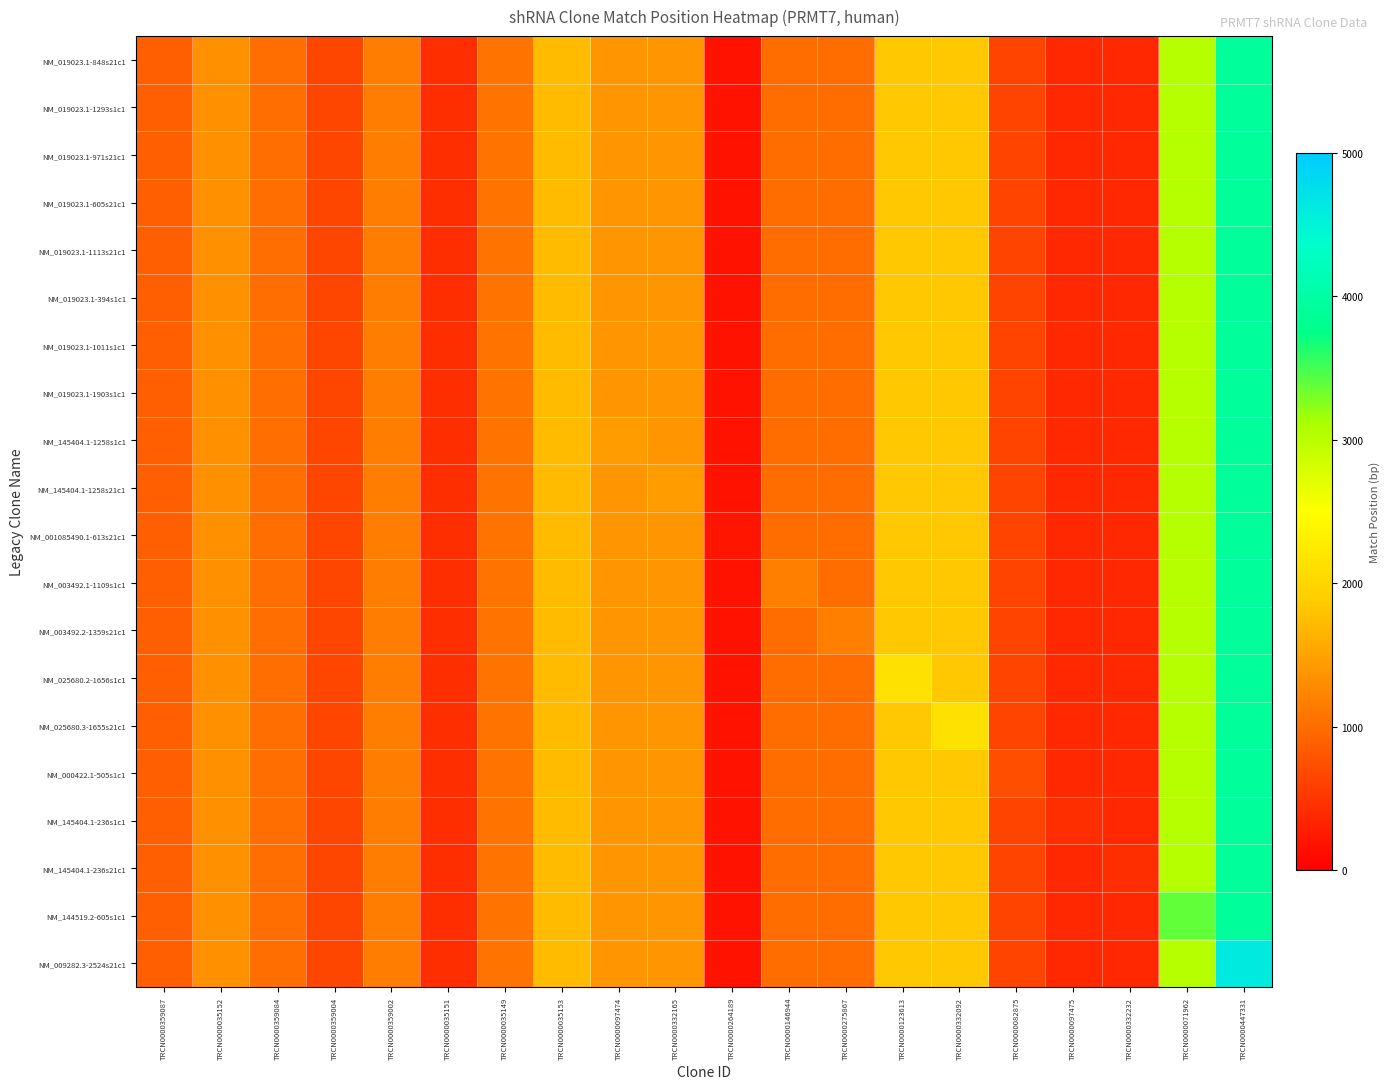

Reading left to right, list all the values displayed in this chart.

NM_019023.1-848s21c1: TRCN0000359087=897.0	TRCN0000035152=1342.0	TRCN0000359084=1020.0	TRCN0000359004=654.0	TRCN0000359002=1162.0	TRCN0000035151=443.0	TRCN0000035149=1060.0	TRCN0000035153=1730.0	TRCN0000097474=1380.3	TRCN0000332165=1380.3	TRCN0000264189=183.6	TRCN0000146944=997.9	TRCN0000275867=997.9	TRCN0000123613=1837.0	TRCN0000332092=1837.0	TRCN0000082875=633.8	TRCN0000097475=387.9	TRCN0000332232=387.9	TRCN0000071962=3044.7	TRCN0000447331=3921.9
NM_019023.1-1293s1c1: TRCN0000359087=897.0	TRCN0000035152=1342.0	TRCN0000359084=1020.0	TRCN0000359004=654.0	TRCN0000359002=1162.0	TRCN0000035151=443.0	TRCN0000035149=1060.0	TRCN0000035153=1730.0	TRCN0000097474=1380.3	TRCN0000332165=1380.3	TRCN0000264189=183.6	TRCN0000146944=997.9	TRCN0000275867=997.9	TRCN0000123613=1837.0	TRCN0000332092=1837.0	TRCN0000082875=633.8	TRCN0000097475=387.9	TRCN0000332232=387.9	TRCN0000071962=3044.7	TRCN0000447331=3921.9
NM_019023.1-971s21c1: TRCN0000359087=897.0	TRCN0000035152=1342.0	TRCN0000359084=1020.0	TRCN0000359004=654.0	TRCN0000359002=1162.0	TRCN0000035151=443.0	TRCN0000035149=1060.0	TRCN0000035153=1730.0	TRCN0000097474=1380.3	TRCN0000332165=1380.3	TRCN0000264189=183.6	TRCN0000146944=997.9	TRCN0000275867=997.9	TRCN0000123613=1837.0	TRCN0000332092=1837.0	TRCN0000082875=633.8	TRCN0000097475=387.9	TRCN0000332232=387.9	TRCN0000071962=3044.7	TRCN0000447331=3921.9
NM_019023.1-605s21c1: TRCN0000359087=897.0	TRCN0000035152=1342.0	TRCN0000359084=1020.0	TRCN0000359004=654.0	TRCN0000359002=1162.0	TRCN0000035151=443.0	TRCN0000035149=1060.0	TRCN0000035153=1730.0	TRCN0000097474=1380.3	TRCN0000332165=1380.3	TRCN0000264189=183.6	TRCN0000146944=997.9	TRCN0000275867=997.9	TRCN0000123613=1837.0	TRCN0000332092=1837.0	TRCN0000082875=633.8	TRCN0000097475=387.9	TRCN0000332232=387.9	TRCN0000071962=3044.7	TRCN0000447331=3921.9
NM_019023.1-1113s21c1: TRCN0000359087=897.0	TRCN0000035152=1342.0	TRCN0000359084=1020.0	TRCN0000359004=654.0	TRCN0000359002=1162.0	TRCN0000035151=443.0	TRCN0000035149=1060.0	TRCN0000035153=1730.0	TRCN0000097474=1380.3	TRCN0000332165=1380.3	TRCN0000264189=183.6	TRCN0000146944=997.9	TRCN0000275867=997.9	TRCN0000123613=1837.0	TRCN0000332092=1837.0	TRCN0000082875=633.8	TRCN0000097475=387.9	TRCN0000332232=387.9	TRCN0000071962=3044.7	TRCN0000447331=3921.9
NM_019023.1-394s1c1: TRCN0000359087=897.0	TRCN0000035152=1342.0	TRCN0000359084=1020.0	TRCN0000359004=654.0	TRCN0000359002=1162.0	TRCN0000035151=443.0	TRCN0000035149=1060.0	TRCN0000035153=1730.0	TRCN0000097474=1380.3	TRCN0000332165=1380.3	TRCN0000264189=183.6	TRCN0000146944=997.9	TRCN0000275867=997.9	TRCN0000123613=1837.0	TRCN0000332092=1837.0	TRCN0000082875=633.8	TRCN0000097475=387.9	TRCN0000332232=387.9	TRCN0000071962=3044.7	TRCN0000447331=3921.9
NM_019023.1-1011s1c1: TRCN0000359087=897.0	TRCN0000035152=1342.0	TRCN0000359084=1020.0	TRCN0000359004=654.0	TRCN0000359002=1162.0	TRCN0000035151=443.0	TRCN0000035149=1060.0	TRCN0000035153=1730.0	TRCN0000097474=1380.3	TRCN0000332165=1380.3	TRCN0000264189=183.6	TRCN0000146944=997.9	TRCN0000275867=997.9	TRCN0000123613=1837.0	TRCN0000332092=1837.0	TRCN0000082875=633.8	TRCN0000097475=387.9	TRCN0000332232=387.9	TRCN0000071962=3044.7	TRCN0000447331=3921.9
NM_019023.1-1903s1c1: TRCN0000359087=897.0	TRCN0000035152=1342.0	TRCN0000359084=1020.0	TRCN0000359004=654.0	TRCN0000359002=1162.0	TRCN0000035151=443.0	TRCN0000035149=1060.0	TRCN0000035153=1730.0	TRCN0000097474=1380.3	TRCN0000332165=1380.3	TRCN0000264189=183.6	TRCN0000146944=997.9	TRCN0000275867=997.9	TRCN0000123613=1837.0	TRCN0000332092=1837.0	TRCN0000082875=633.8	TRCN0000097475=387.9	TRCN0000332232=387.9	TRCN0000071962=3044.7	TRCN0000447331=3921.9
NM_145404.1-1258s1c1: TRCN0000359087=897.0	TRCN0000035152=1342.0	TRCN0000359084=1020.0	TRCN0000359004=654.0	TRCN0000359002=1162.0	TRCN0000035151=443.0	TRCN0000035149=1060.0	TRCN0000035153=1730.0	TRCN0000097474=1453.0	TRCN0000332165=1380.3	TRCN0000264189=183.6	TRCN0000146944=997.9	TRCN0000275867=997.9	TRCN0000123613=1837.0	TRCN0000332092=1837.0	TRCN0000082875=633.8	TRCN0000097475=387.9	TRCN0000332232=387.9	TRCN0000071962=3044.7	TRCN0000447331=3921.9
NM_145404.1-1258s21c1: TRCN0000359087=897.0	TRCN0000035152=1342.0	TRCN0000359084=1020.0	TRCN0000359004=654.0	TRCN0000359002=1162.0	TRCN0000035151=443.0	TRCN0000035149=1060.0	TRCN0000035153=1730.0	TRCN0000097474=1380.3	TRCN0000332165=1453.0	TRCN0000264189=183.6	TRCN0000146944=997.9	TRCN0000275867=997.9	TRCN0000123613=1837.0	TRCN0000332092=1837.0	TRCN0000082875=633.8	TRCN0000097475=387.9	TRCN0000332232=387.9	TRCN0000071962=3044.7	TRCN0000447331=3921.9
NM_001085490.1-613s21c1: TRCN0000359087=897.0	TRCN0000035152=1342.0	TRCN0000359084=1020.0	TRCN0000359004=654.0	TRCN0000359002=1162.0	TRCN0000035151=443.0	TRCN0000035149=1060.0	TRCN0000035153=1730.0	TRCN0000097474=1380.3	TRCN0000332165=1380.3	TRCN0000264189=204.0	TRCN0000146944=997.9	TRCN0000275867=997.9	TRCN0000123613=1837.0	TRCN0000332092=1837.0	TRCN0000082875=633.8	TRCN0000097475=387.9	TRCN0000332232=387.9	TRCN0000071962=3044.7	TRCN0000447331=3921.9
NM_003492.1-1109s1c1: TRCN0000359087=897.0	TRCN0000035152=1342.0	TRCN0000359084=1020.0	TRCN0000359004=654.0	TRCN0000359002=1162.0	TRCN0000035151=443.0	TRCN0000035149=1060.0	TRCN0000035153=1730.0	TRCN0000097474=1380.3	TRCN0000332165=1380.3	TRCN0000264189=183.6	TRCN0000146944=1174.0	TRCN0000275867=997.9	TRCN0000123613=1837.0	TRCN0000332092=1837.0	TRCN0000082875=633.8	TRCN0000097475=387.9	TRCN0000332232=387.9	TRCN0000071962=3044.7	TRCN0000447331=3921.9
NM_003492.2-1359s21c1: TRCN0000359087=897.0	TRCN0000035152=1342.0	TRCN0000359084=1020.0	TRCN0000359004=654.0	TRCN0000359002=1162.0	TRCN0000035151=443.0	TRCN0000035149=1060.0	TRCN0000035153=1730.0	TRCN0000097474=1380.3	TRCN0000332165=1380.3	TRCN0000264189=183.6	TRCN0000146944=997.9	TRCN0000275867=1174.0	TRCN0000123613=1837.0	TRCN0000332092=1837.0	TRCN0000082875=633.8	TRCN0000097475=387.9	TRCN0000332232=387.9	TRCN0000071962=3044.7	TRCN0000447331=3921.9
NM_025680.2-1656s1c1: TRCN0000359087=897.0	TRCN0000035152=1342.0	TRCN0000359084=1020.0	TRCN0000359004=654.0	TRCN0000359002=1162.0	TRCN0000035151=443.0	TRCN0000035149=1060.0	TRCN0000035153=1730.0	TRCN0000097474=1380.3	TRCN0000332165=1380.3	TRCN0000264189=183.6	TRCN0000146944=997.9	TRCN0000275867=997.9	TRCN0000123613=2136.0	TRCN0000332092=1837.0	TRCN0000082875=633.8	TRCN0000097475=387.9	TRCN0000332232=387.9	TRCN0000071962=3044.7	TRCN0000447331=3921.9
NM_025680.3-1655s21c1: TRCN0000359087=897.0	TRCN0000035152=1342.0	TRCN0000359084=1020.0	TRCN0000359004=654.0	TRCN0000359002=1162.0	TRCN0000035151=443.0	TRCN0000035149=1060.0	TRCN0000035153=1730.0	TRCN0000097474=1380.3	TRCN0000332165=1380.3	TRCN0000264189=183.6	TRCN0000146944=997.9	TRCN0000275867=997.9	TRCN0000123613=1837.0	TRCN0000332092=2136.0	TRCN0000082875=633.8	TRCN0000097475=387.9	TRCN0000332232=387.9	TRCN0000071962=3044.7	TRCN0000447331=3921.9
NM_000422.1-505s1c1: TRCN0000359087=897.0	TRCN0000035152=1342.0	TRCN0000359084=1020.0	TRCN0000359004=654.0	TRCN0000359002=1162.0	TRCN0000035151=443.0	TRCN0000035149=1060.0	TRCN0000035153=1730.0	TRCN0000097474=1380.3	TRCN0000332165=1380.3	TRCN0000264189=183.6	TRCN0000146944=997.9	TRCN0000275867=997.9	TRCN0000123613=1837.0	TRCN0000332092=1837.0	TRCN0000082875=737.0	TRCN0000097475=387.9	TRCN0000332232=387.9	TRCN0000071962=3044.7	TRCN0000447331=3921.9
NM_145404.1-236s1c1: TRCN0000359087=897.0	TRCN0000035152=1342.0	TRCN0000359084=1020.0	TRCN0000359004=654.0	TRCN0000359002=1162.0	TRCN0000035151=443.0	TRCN0000035149=1060.0	TRCN0000035153=1730.0	TRCN0000097474=1380.3	TRCN0000332165=1380.3	TRCN0000264189=183.6	TRCN0000146944=997.9	TRCN0000275867=997.9	TRCN0000123613=1837.0	TRCN0000332092=1837.0	TRCN0000082875=633.8	TRCN0000097475=431.0	TRCN0000332232=387.9	TRCN0000071962=3044.7	TRCN0000447331=3921.9
NM_145404.1-236s21c1: TRCN0000359087=897.0	TRCN0000035152=1342.0	TRCN0000359084=1020.0	TRCN0000359004=654.0	TRCN0000359002=1162.0	TRCN0000035151=443.0	TRCN0000035149=1060.0	TRCN0000035153=1730.0	TRCN0000097474=1380.3	TRCN0000332165=1380.3	TRCN0000264189=183.6	TRCN0000146944=997.9	TRCN0000275867=997.9	TRCN0000123613=1837.0	TRCN0000332092=1837.0	TRCN0000082875=633.8	TRCN0000097475=387.9	TRCN0000332232=431.0	TRCN0000071962=3044.7	TRCN0000447331=3921.9
NM_144519.2-605s1c1: TRCN0000359087=897.0	TRCN0000035152=1342.0	TRCN0000359084=1020.0	TRCN0000359004=654.0	TRCN0000359002=1162.0	TRCN0000035151=443.0	TRCN0000035149=1060.0	TRCN0000035153=1730.0	TRCN0000097474=1380.3	TRCN0000332165=1380.3	TRCN0000264189=183.6	TRCN0000146944=997.9	TRCN0000275867=997.9	TRCN0000123613=1837.0	TRCN0000332092=1837.0	TRCN0000082875=633.8	TRCN0000097475=387.9	TRCN0000332232=387.9	TRCN0000071962=3383.0	TRCN0000447331=3921.9
NM_009282.3-2524s21c1: TRCN0000359087=897.0	TRCN0000035152=1342.0	TRCN0000359084=1020.0	TRCN0000359004=654.0	TRCN0000359002=1162.0	TRCN0000035151=443.0	TRCN0000035149=1060.0	TRCN0000035153=1730.0	TRCN0000097474=1380.3	TRCN0000332165=1380.3	TRCN0000264189=183.6	TRCN0000146944=997.9	TRCN0000275867=997.9	TRCN0000123613=1837.0	TRCN0000332092=1837.0	TRCN0000082875=633.8	TRCN0000097475=387.9	TRCN0000332232=387.9	TRCN0000071962=3044.7	TRCN0000447331=4614.0